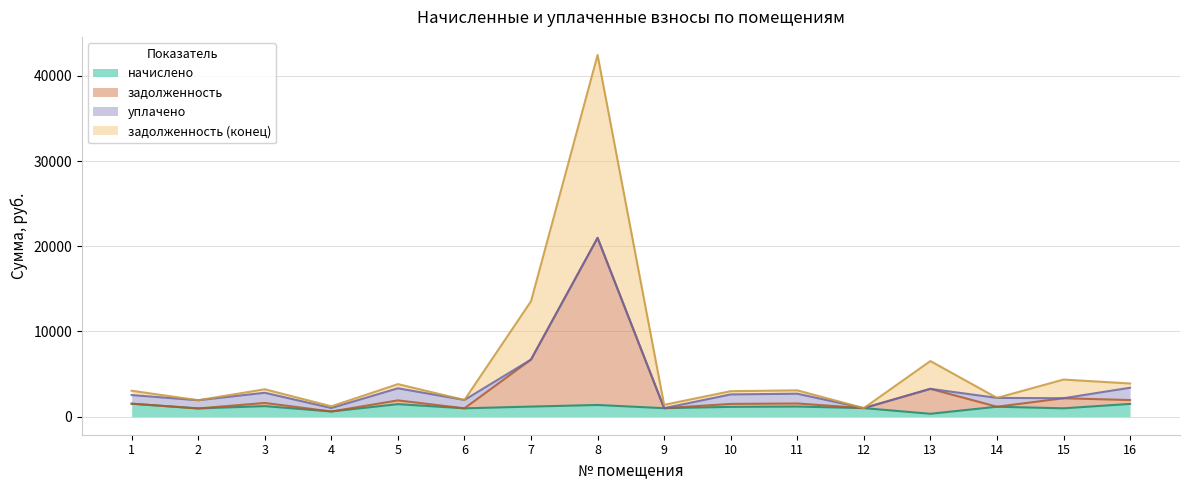

What is the difference between the maximum and minimum values in the начислено series?

1184.7